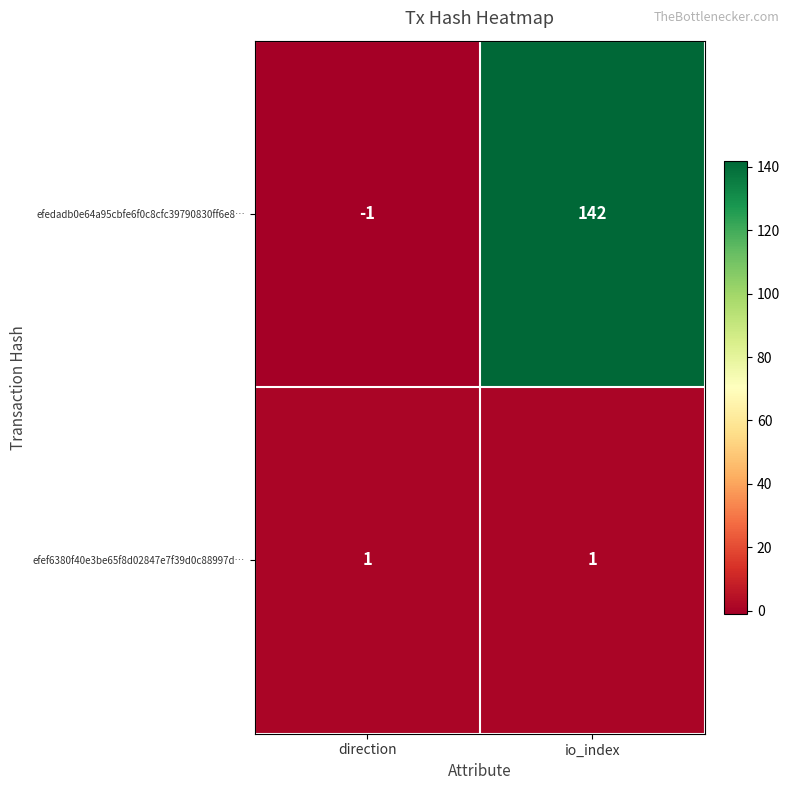

Rank the series by their average value, from highest to lowest.

efedadb0e64a95cbfe6f0c8cfc39790830ff6e8…, efef6380f40e3be65f8d02847e7f39d0c88997d…